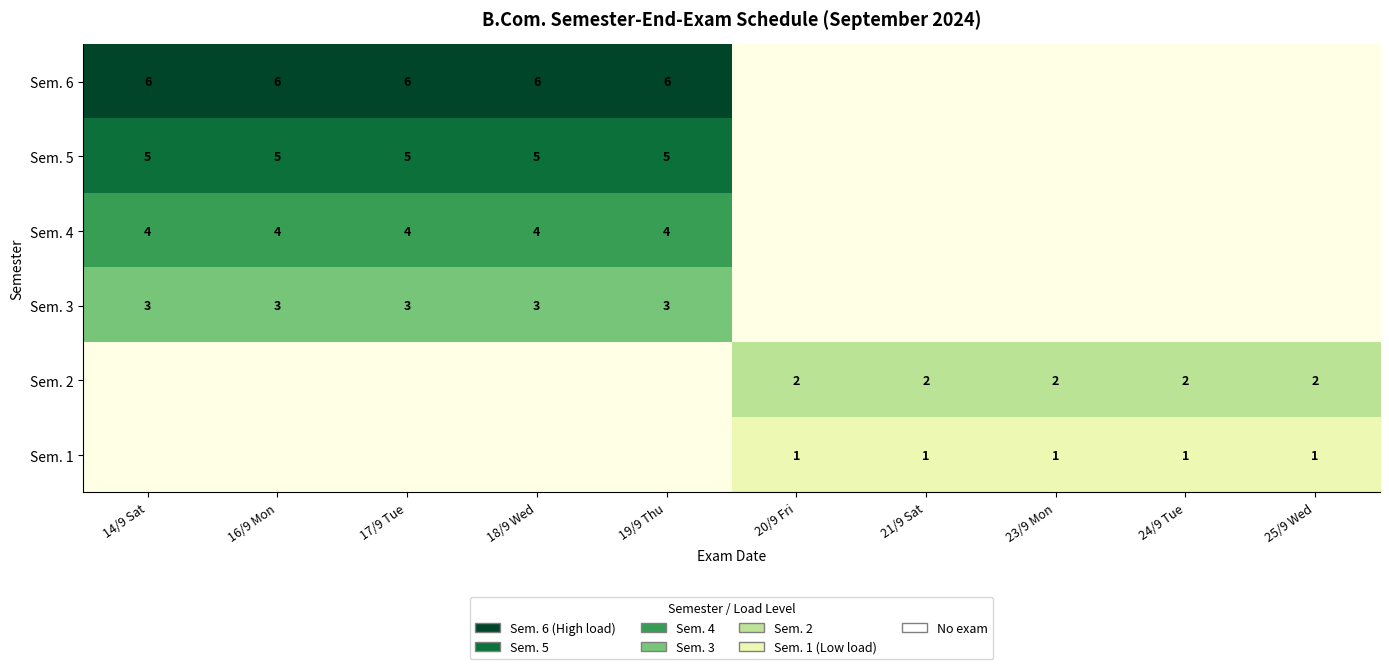

The value of Sem. 3 at 16/9 Mon is 5. True or false?

False